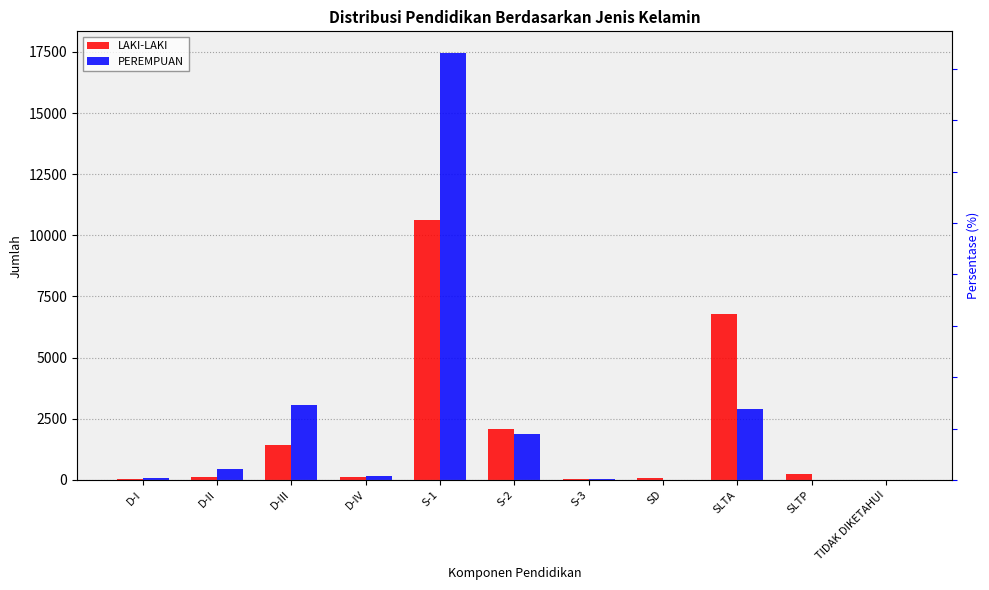

List the series in order of their overall mean, lowest first.

LAKI-LAKI, PEREMPUAN